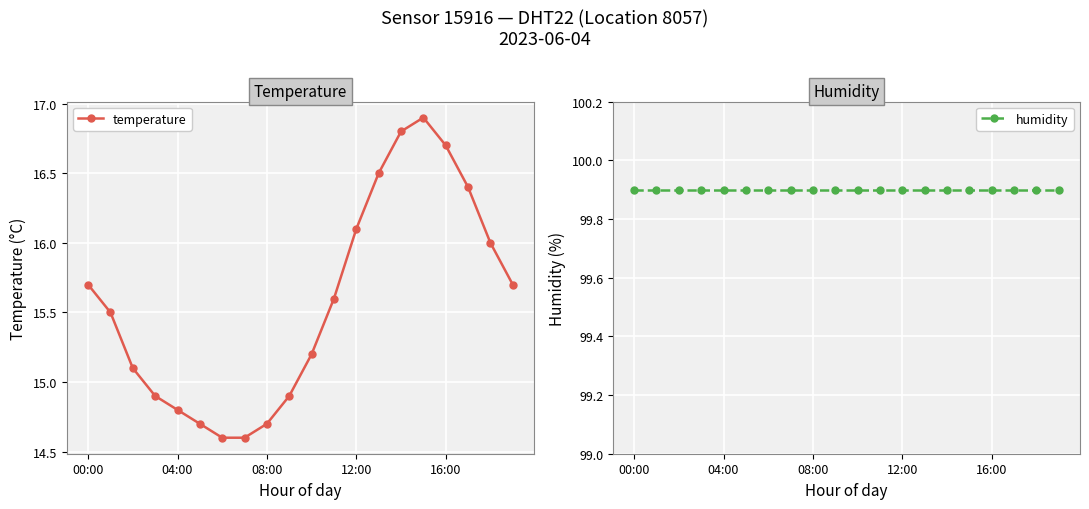

List the series in order of their overall mean, lowest first.

temperature, humidity